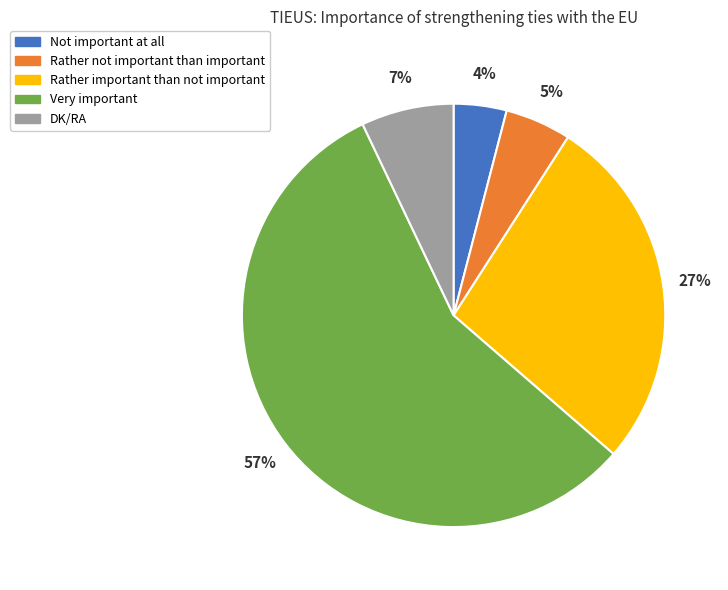

Which category accounts for the majority?

Very important